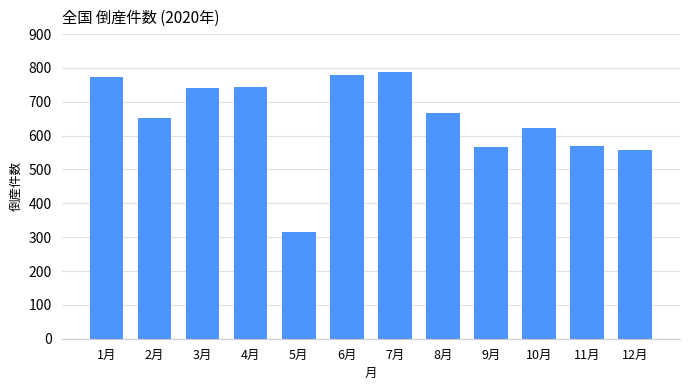

What is the label of the 12th bar from the right?

1月